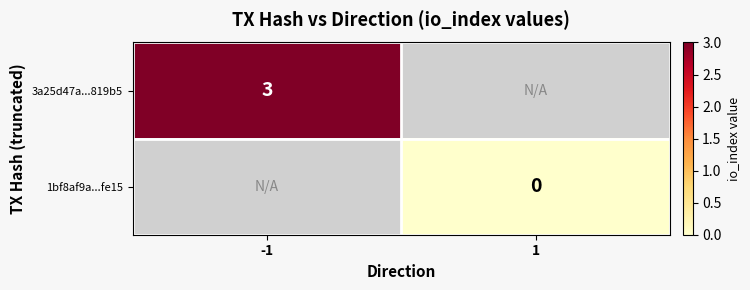

What is the greatest value displayed?

3.0